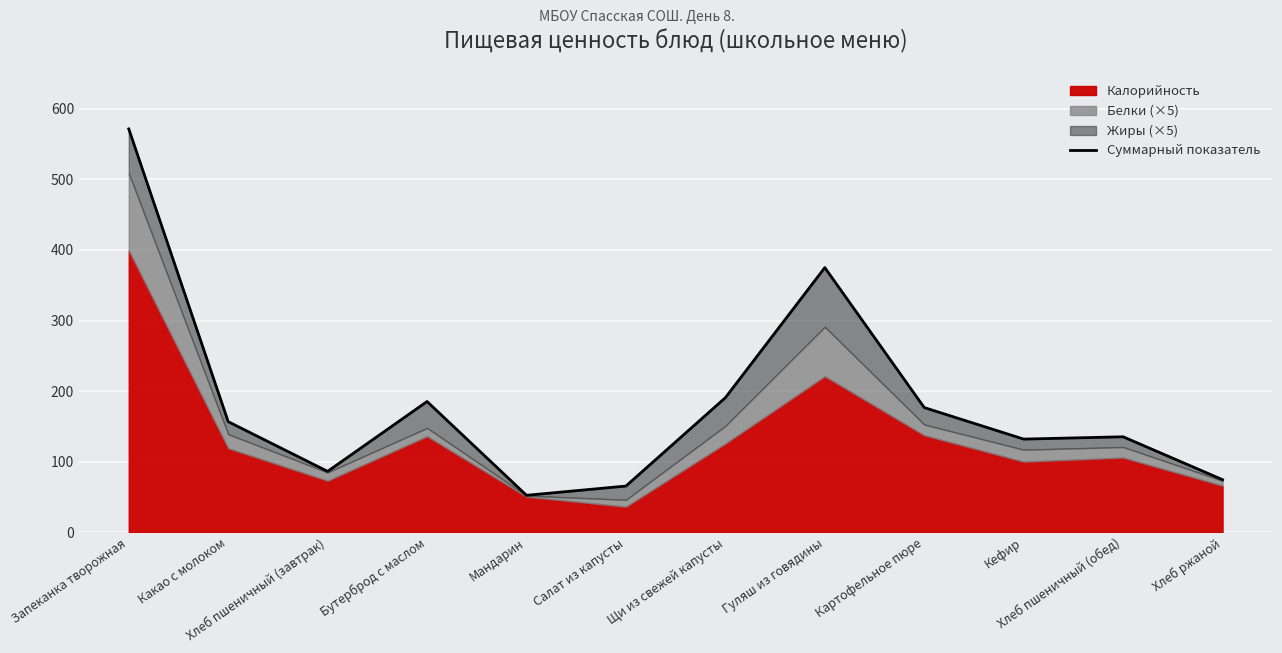

What is the sum of all values?

2201.6